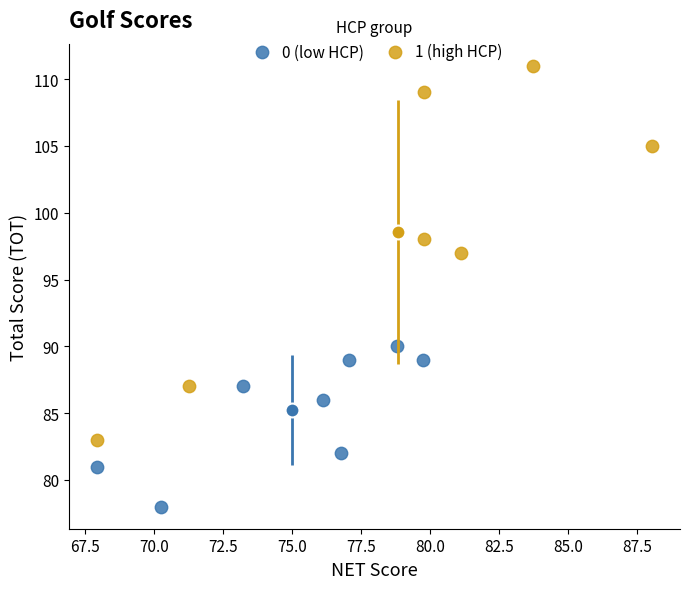

Which series has the largest Y range (max minus min)?

1 (high HCP)